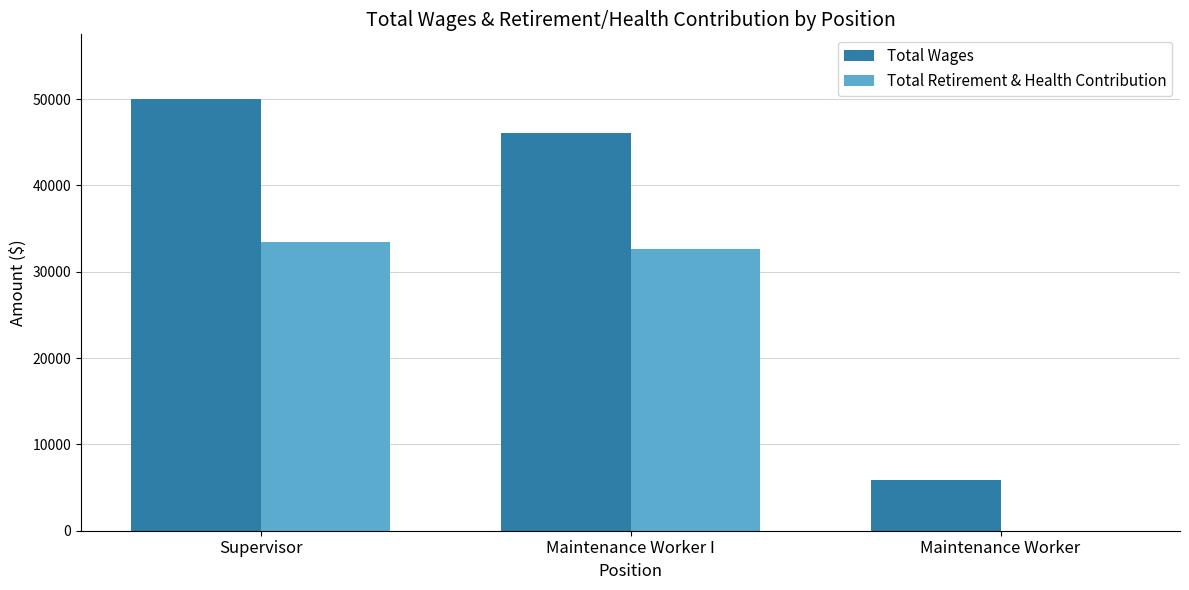

Which category has the highest value across all series?

Supervisor